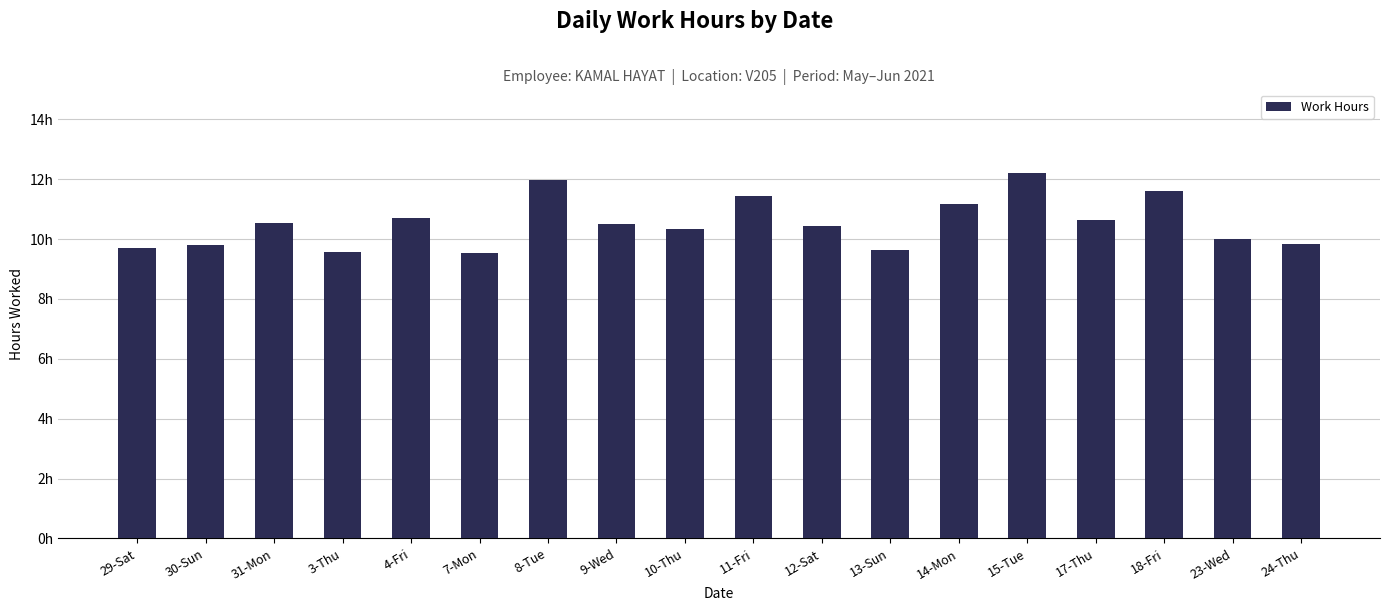

Does the chart contain any negative values?

No